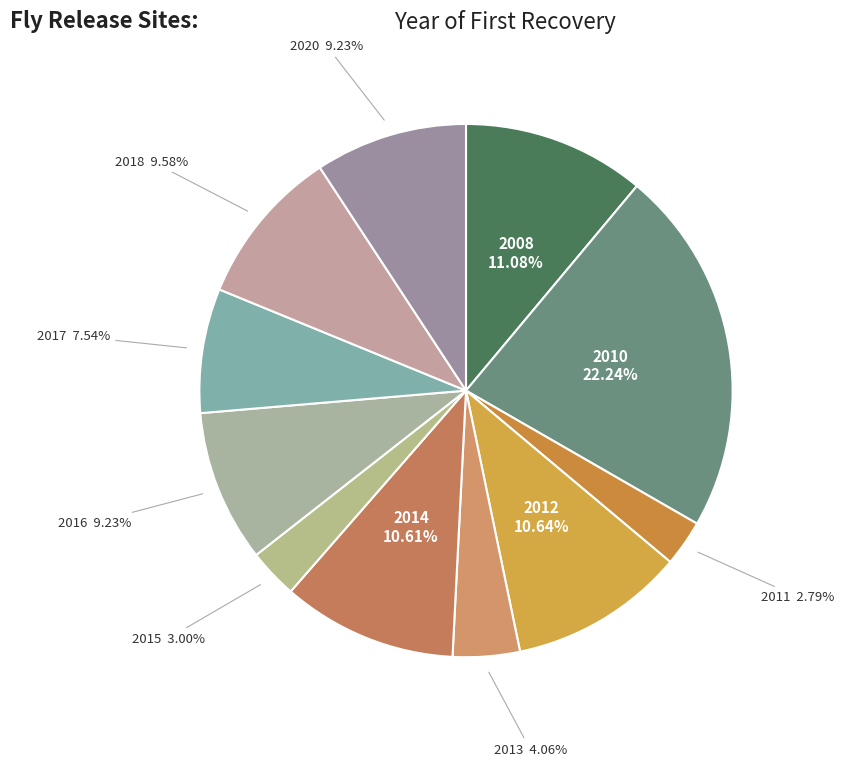

Combined, do 2020 and 2011 account for over 50%?

No